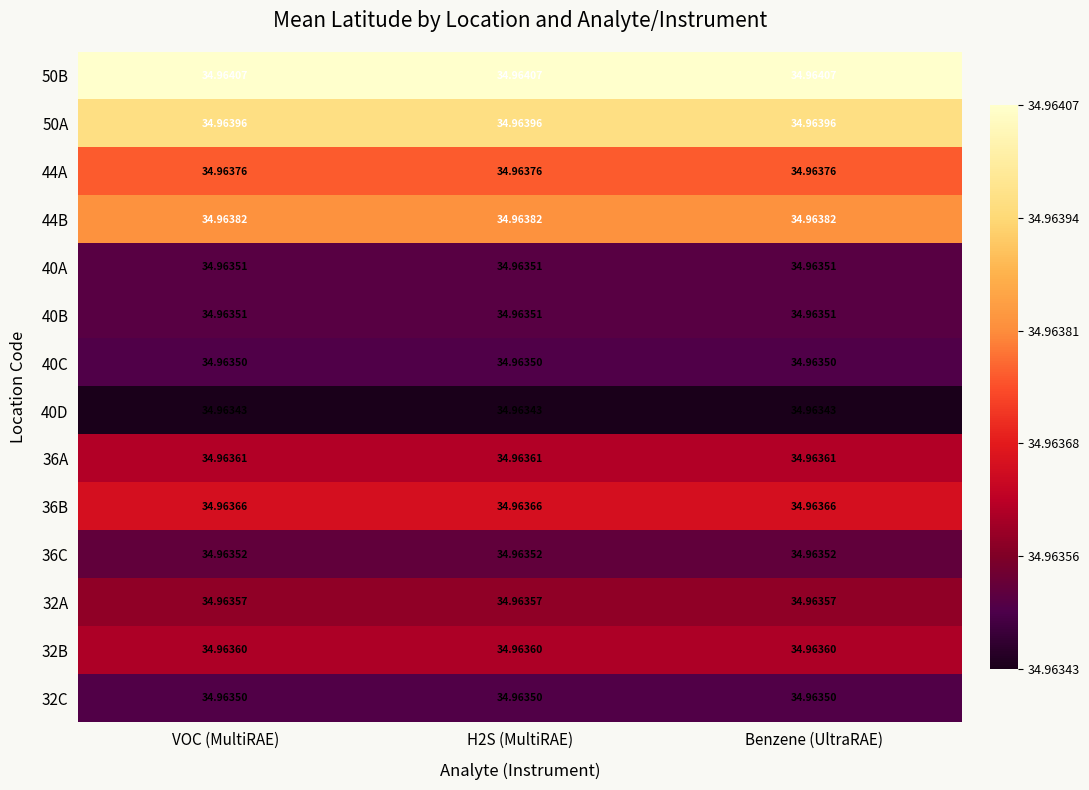

Is the value of 44A at VOC (MultiRAE) greater than the value of 32C at Benzene (UltraRAE)?

Yes